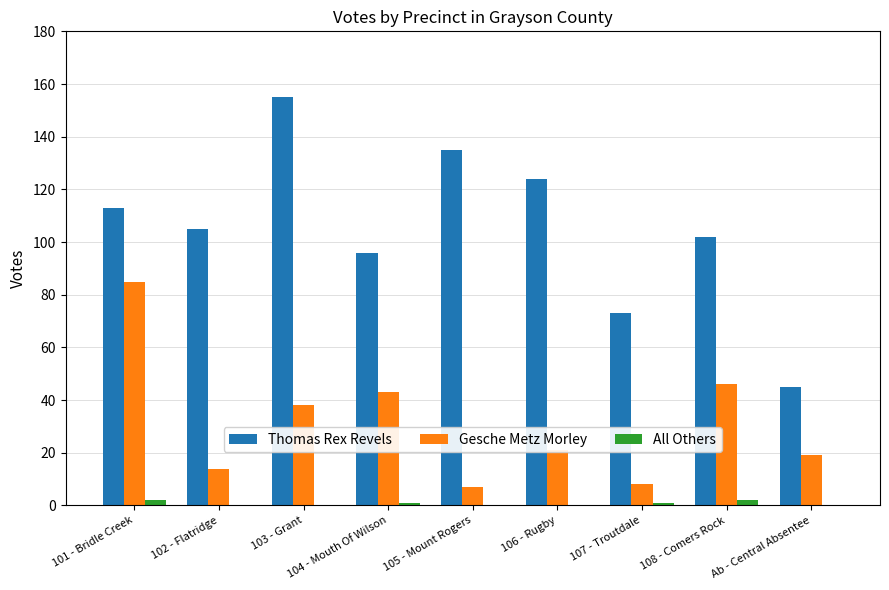

What is the average value of the Thomas Rex Revels series?

105